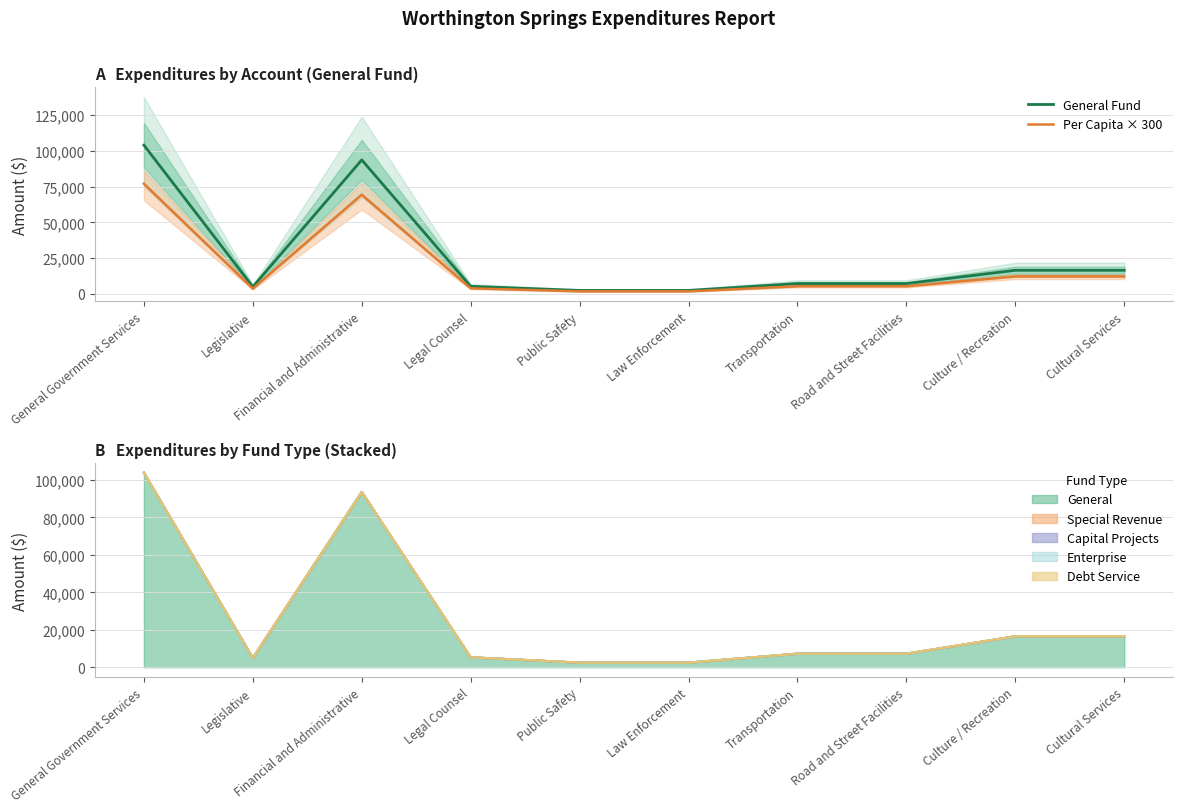

What is the maximum value shown in the chart?

103886.0